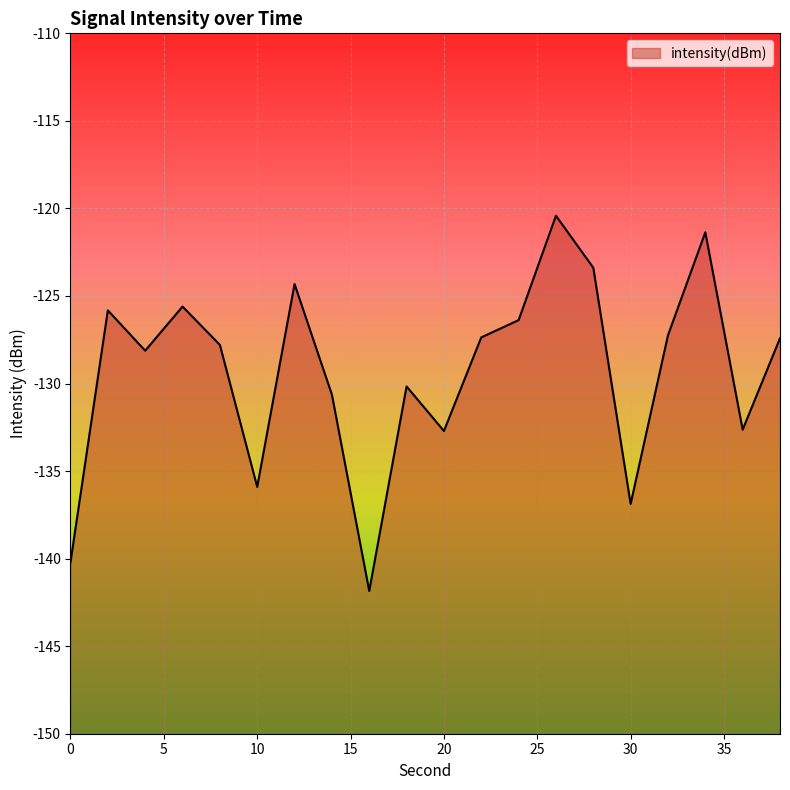

What is the maximum value shown in the chart?

-120.4